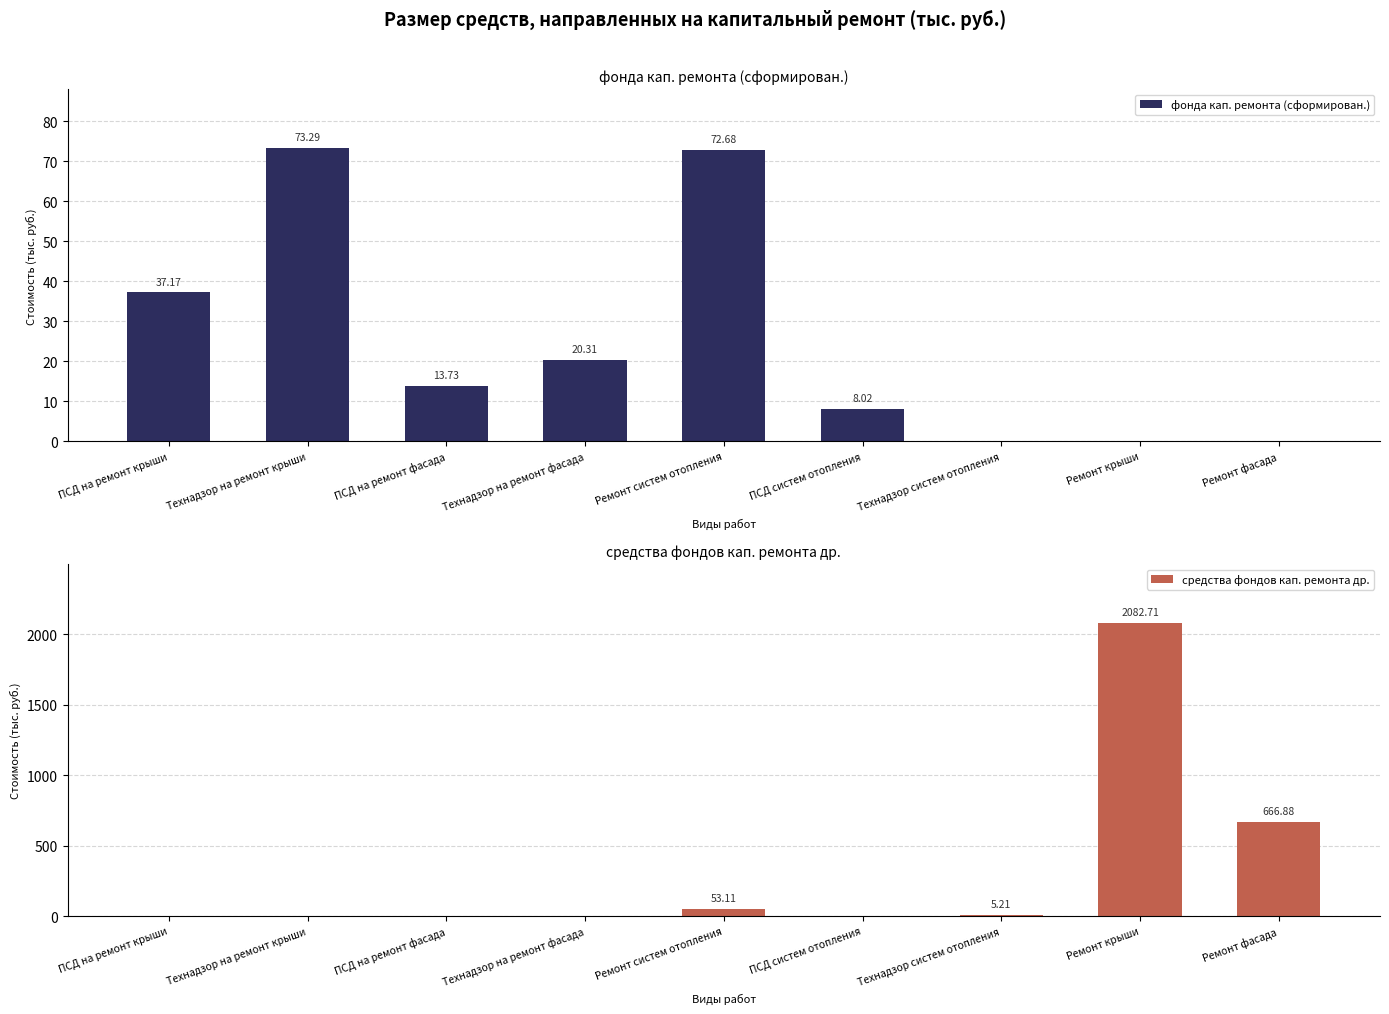

Which series has the largest total across all categories?

средства фондов кап. ремонта др.